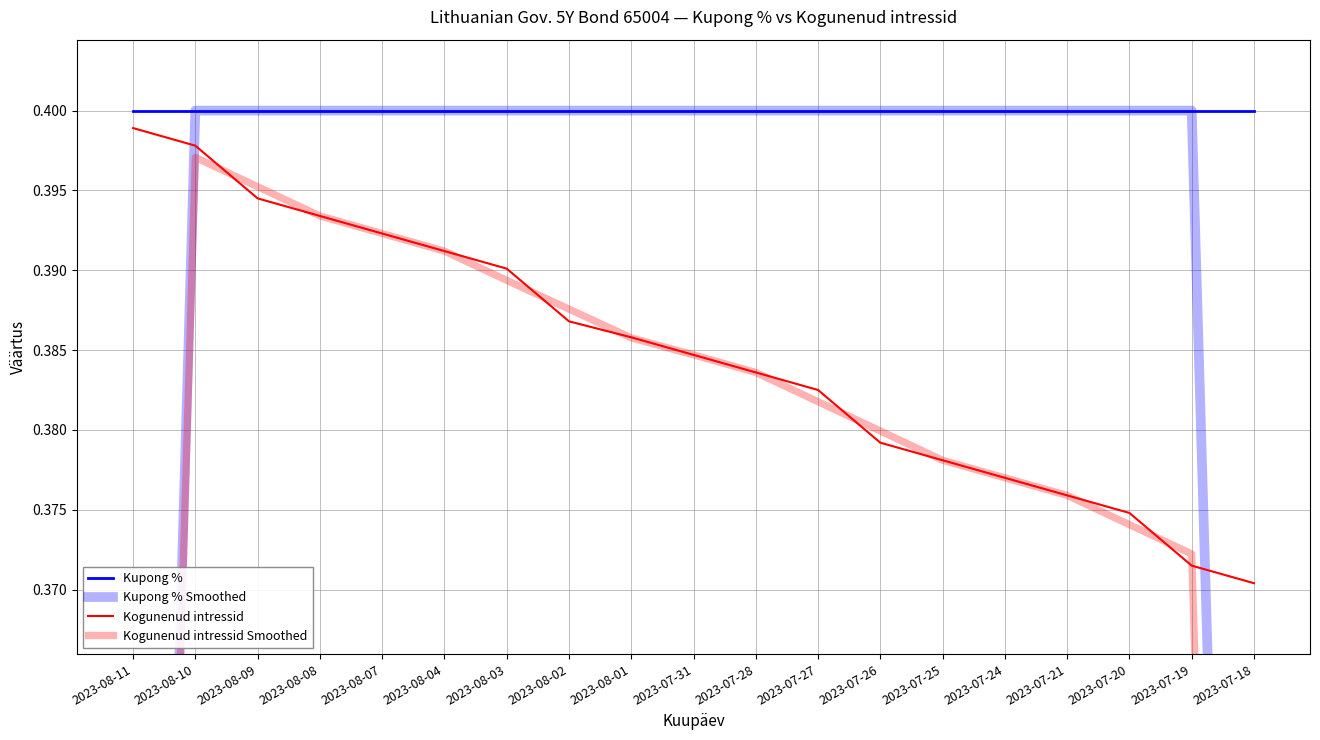

Which label corresponds to the largest value in the chart?

2023-08-11